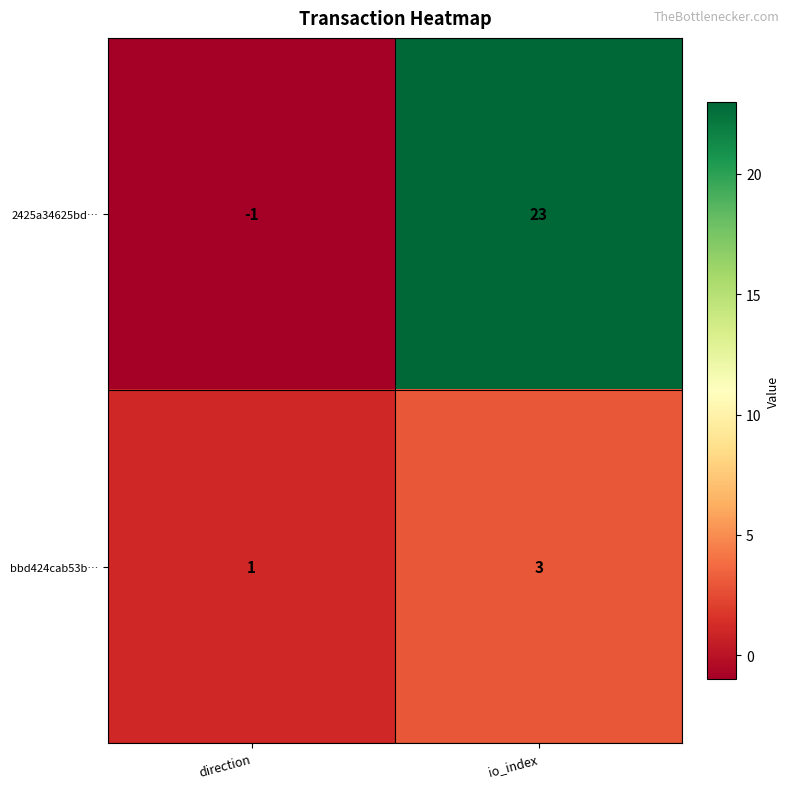

Reading left to right, list all the values displayed in this chart.

2425a34625bd…: -1	23
bbd424cab53b…: 1	3